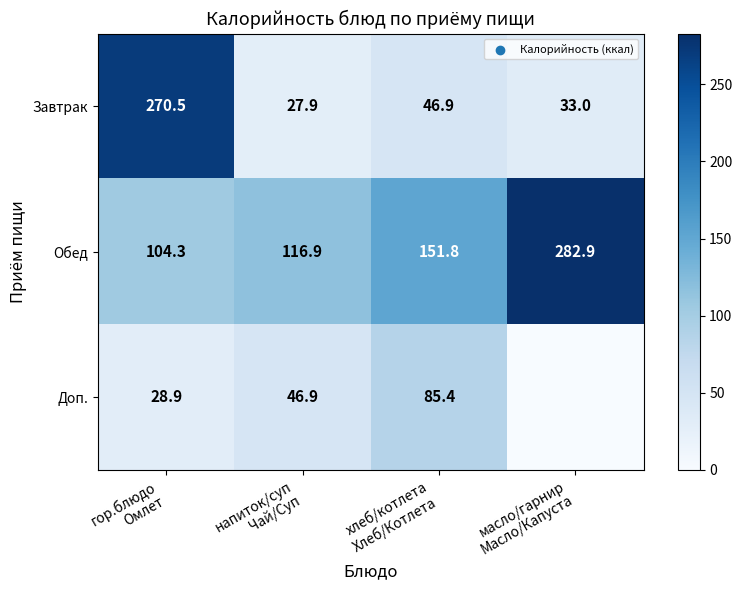

Between хлеб/котлета
Хлеб/Котлета and напиток/суп
Чай/Суп, which is larger?

хлеб/котлета
Хлеб/Котлета